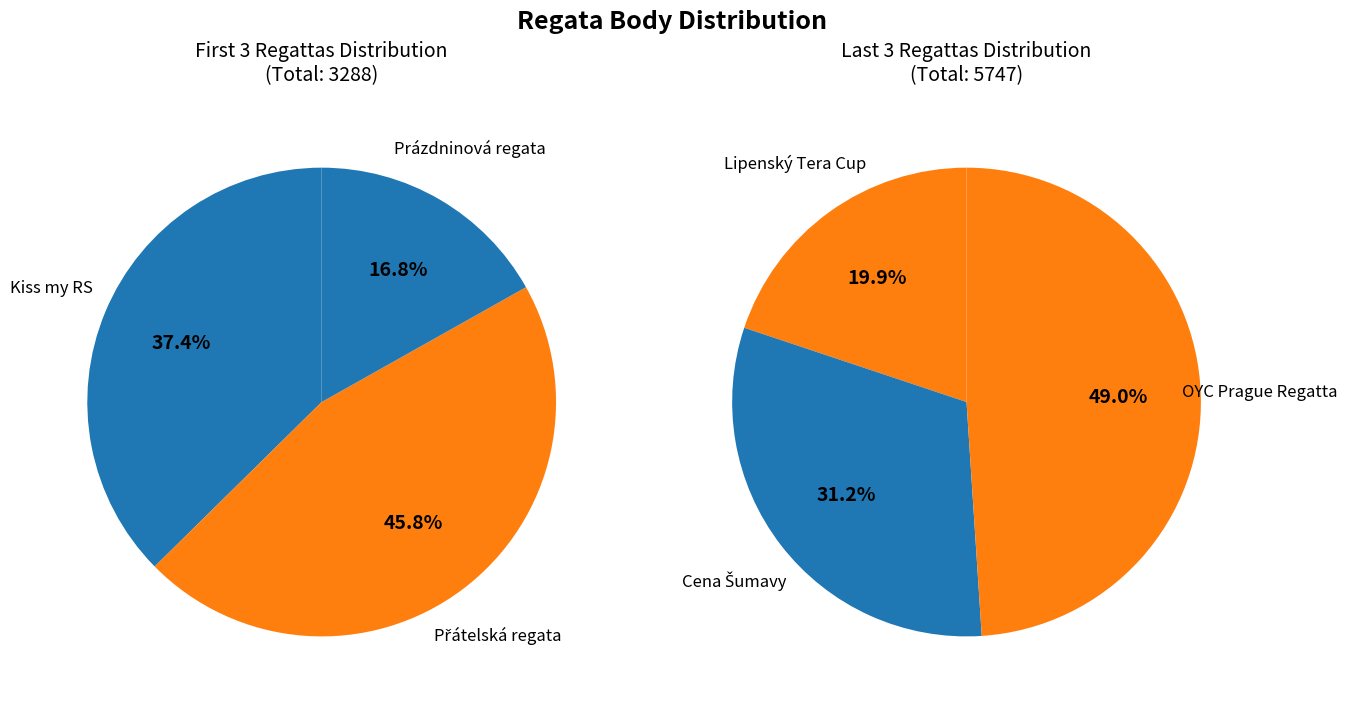

Rank the categories by value from lowest to highest.

Prázdninová regata, Lipenský Tera Cup, Kiss my RS, Přátelská regata, Cena Šumavy, OYC Prague Regatta